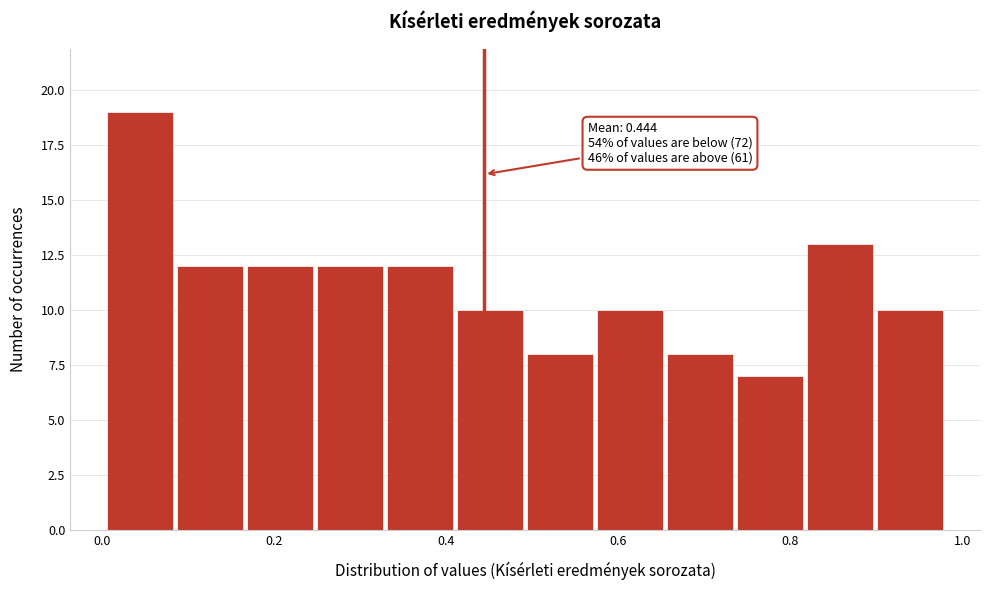

Over which range of the x-axis is the bar tallest?

0.00 to 0.08